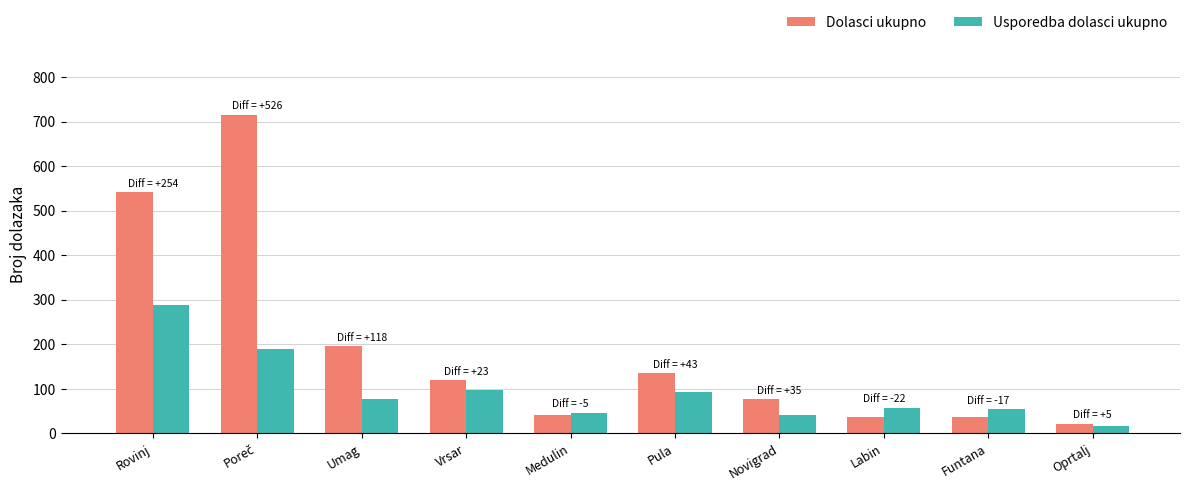

List the series in order of their peak value, highest first.

Dolasci ukupno, Usporedba dolasci ukupno